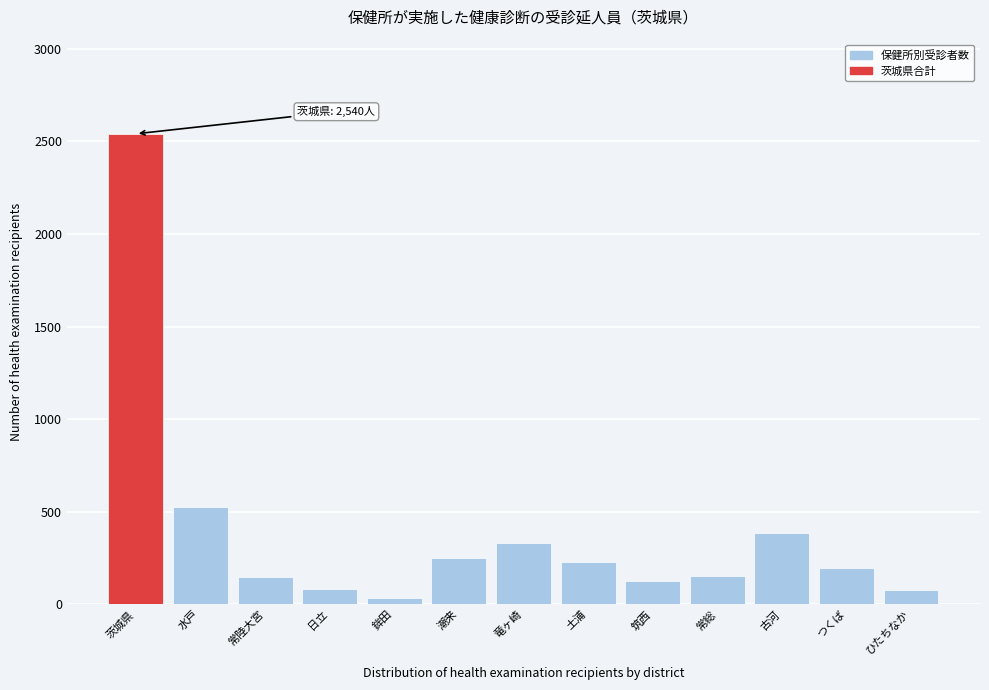

What is the ratio of the value at 筑西 to the value at 常陸大宮?

0.8